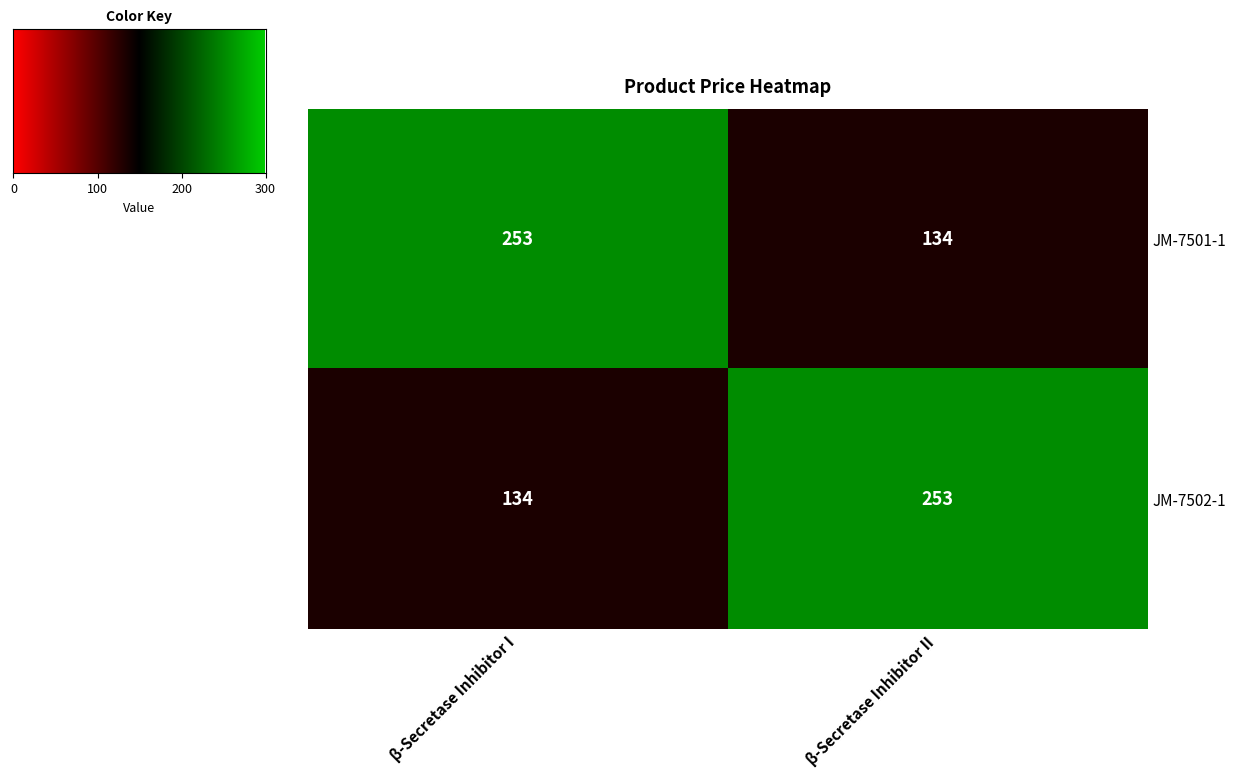

Is the value of JM-7502-1 at β-Secretase Inhibitor II greater than the value of JM-7501-1 at β-Secretase Inhibitor II?

Yes